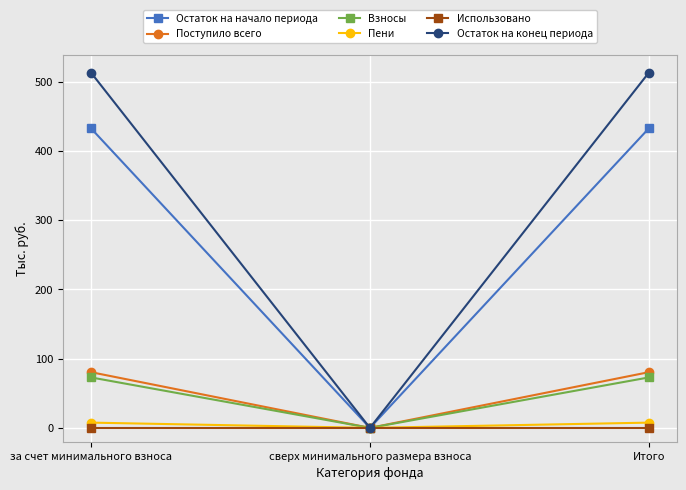

What position from the left is сверх минимального размера взноса?

2